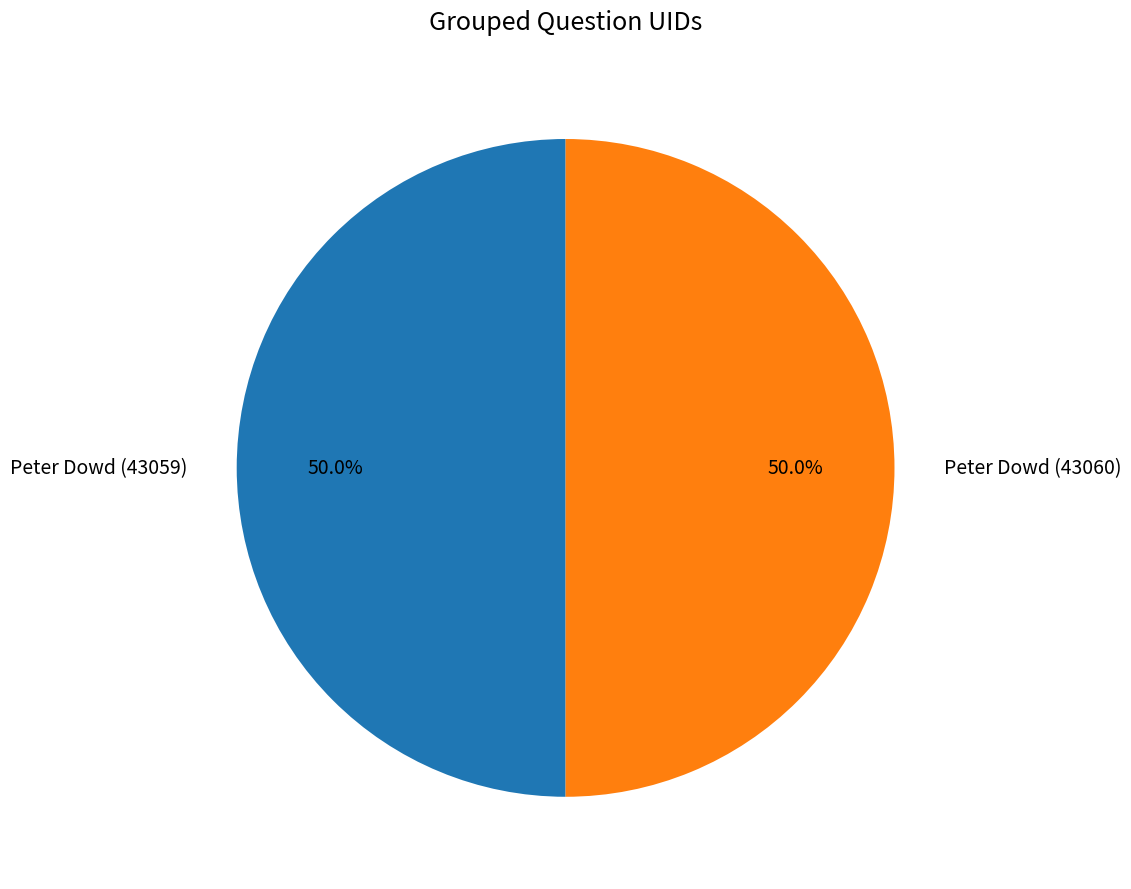

What percentage is the Peter Dowd (43060) slice, to the nearest percent?

50%